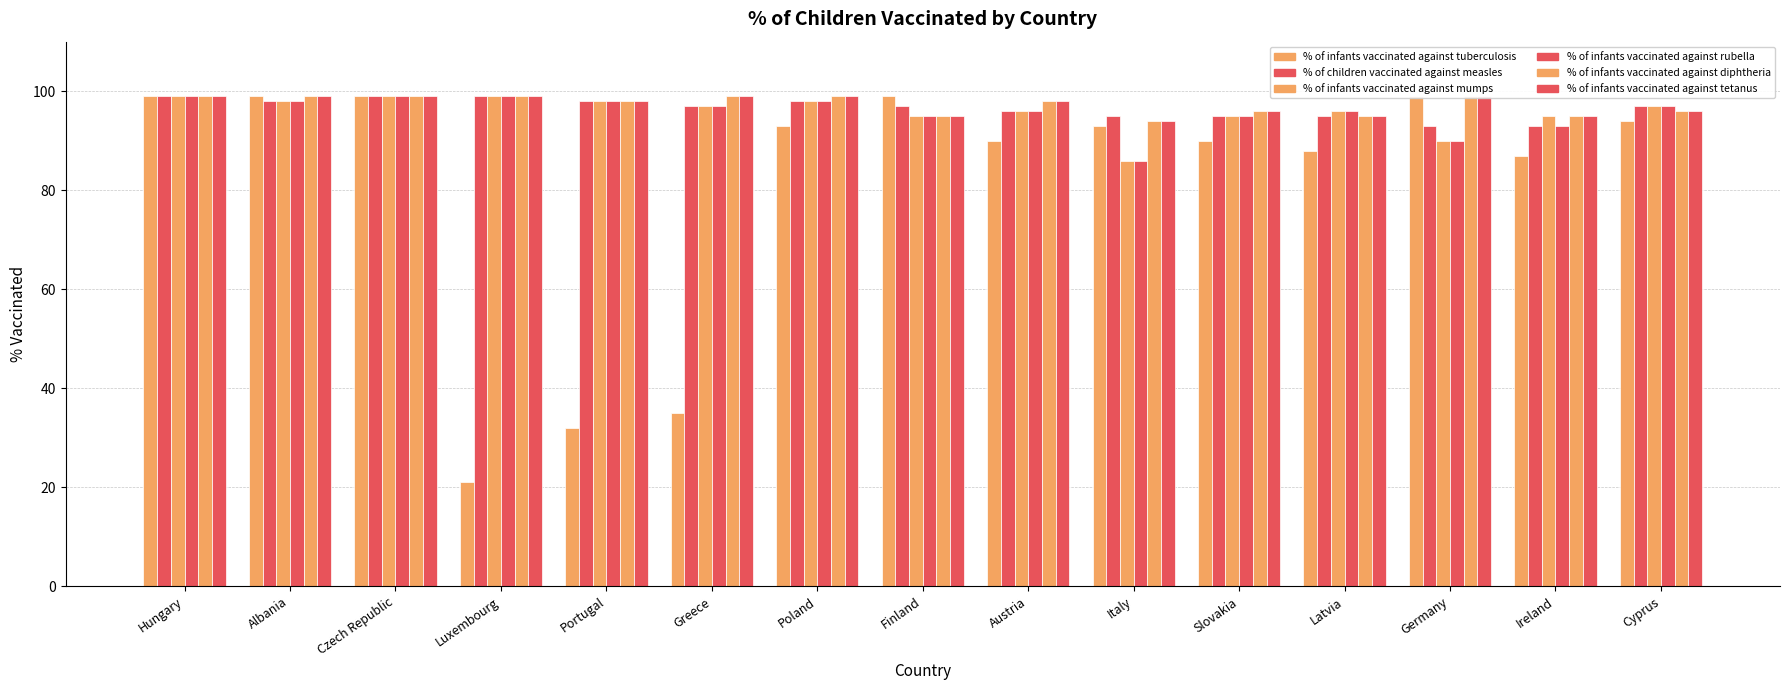

What are all the series names shown in the legend?

% of infants vaccinated against tuberculosis, % of children vaccinated against measles, % of infants vaccinated against mumps, % of infants vaccinated against rubella, % of infants vaccinated against diphtheria, % of infants vaccinated against tetanus